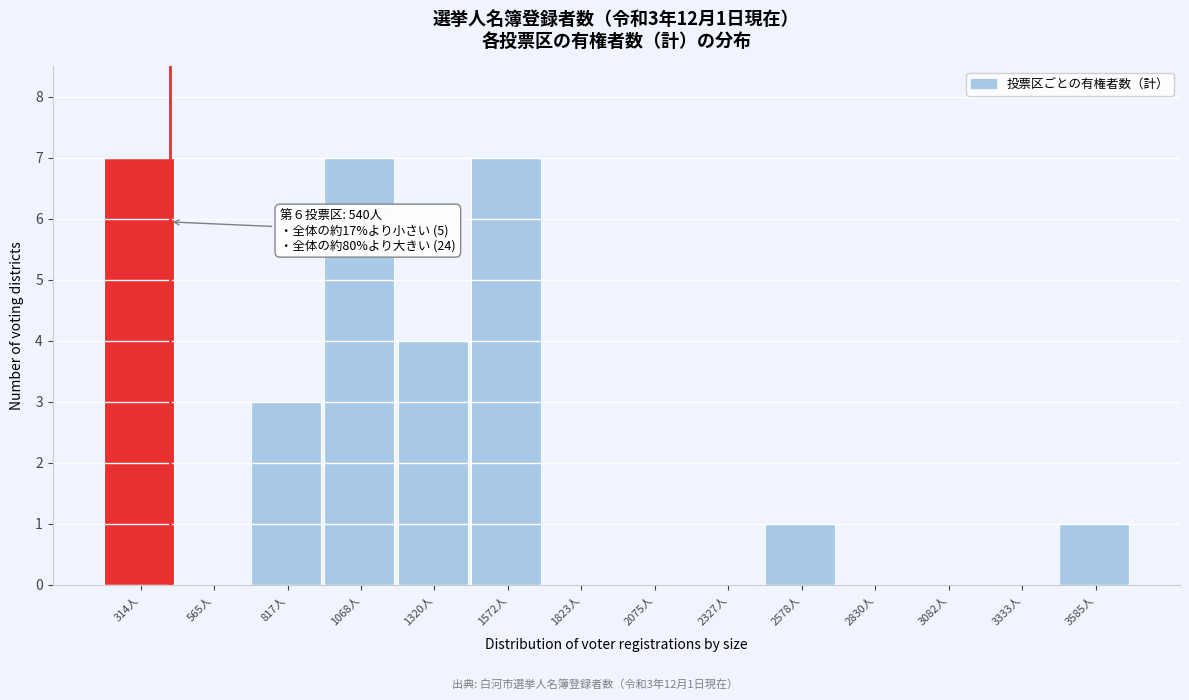

Reading left to right, transcribe all the data shown in this chart.

314人=7	565人=0	817人=3	1068人=7	1320人=4	1572人=7	1823人=0	2075人=0	2327人=0	2578人=1	2830人=0	3082人=0	3333人=0	3585人=1